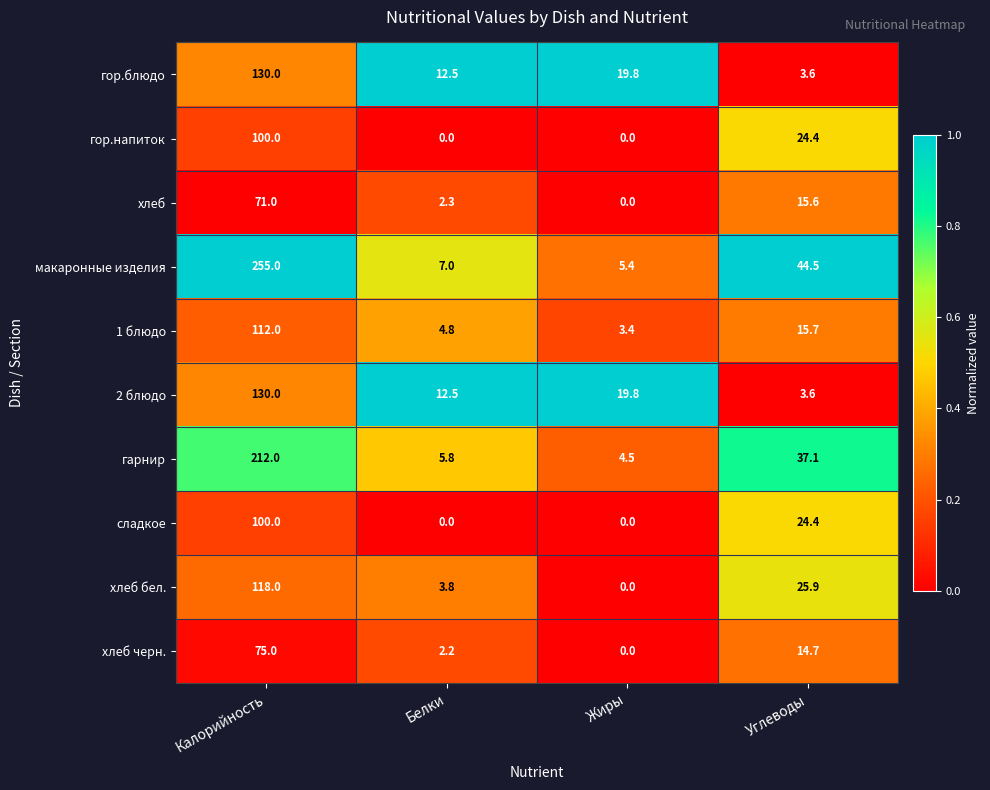

What is the difference between the maximum and minimum values in the хлеб series?

71.0